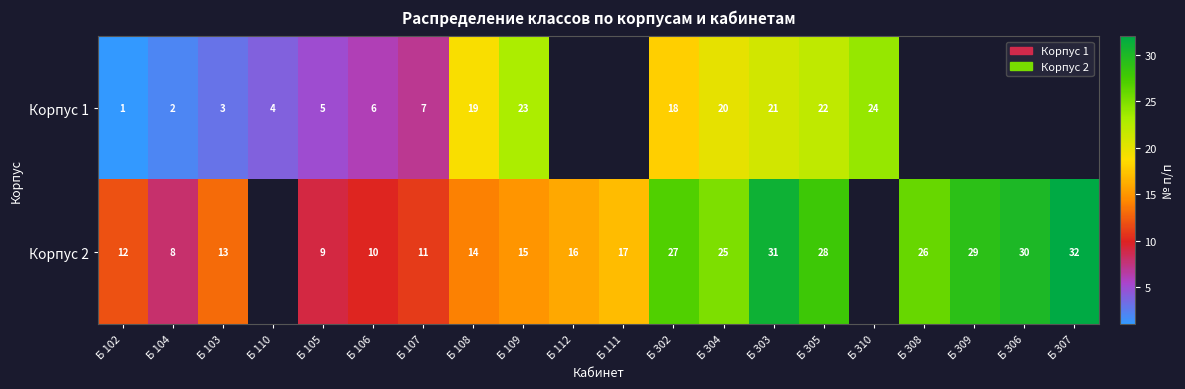

Rank the series at Б 305 from highest to lowest value.

Корпус 2, Корпус 1